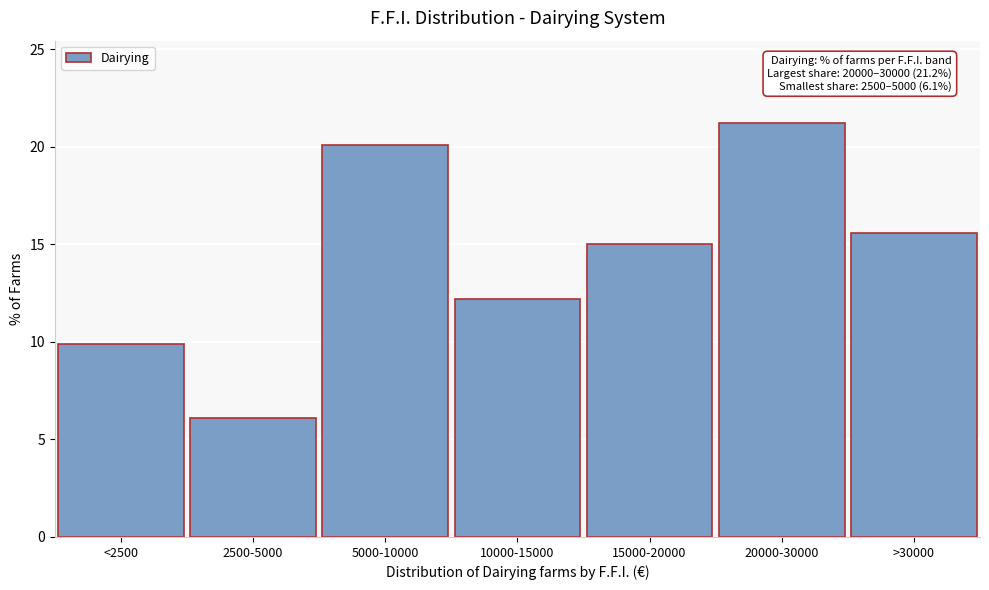

Reading right to left, list all the values displayed in this chart.

15.6	21.2	15.0	12.2	20.1	6.1	9.9